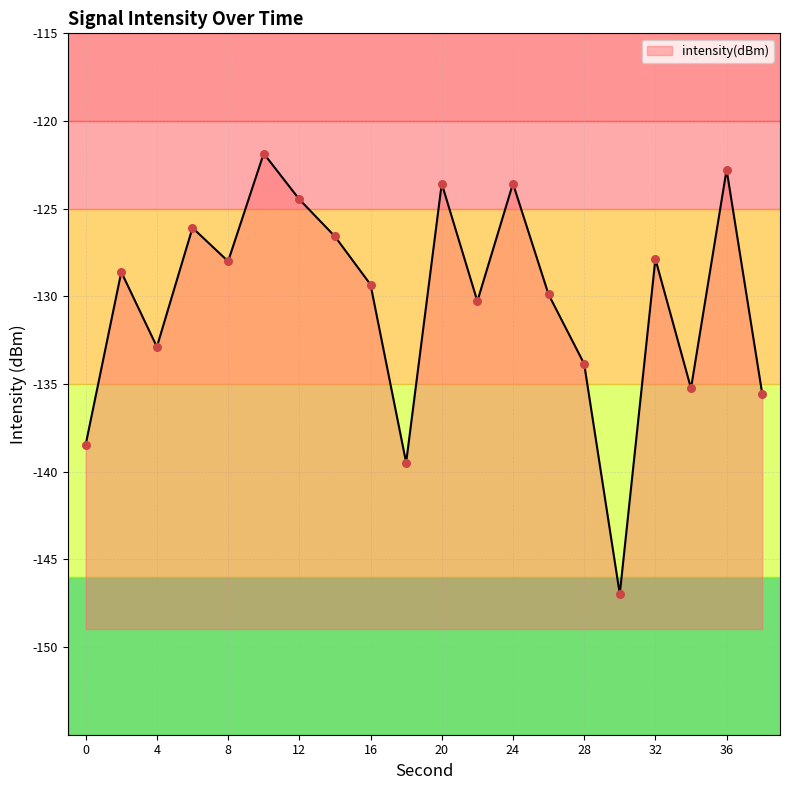

Which has a higher value, 38 or 2?

2